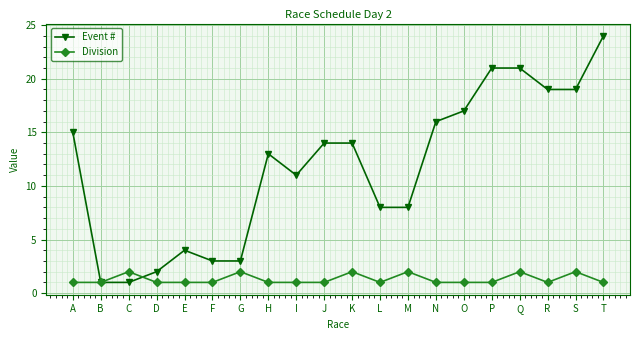

At which category does Division reach its first local peak?

C